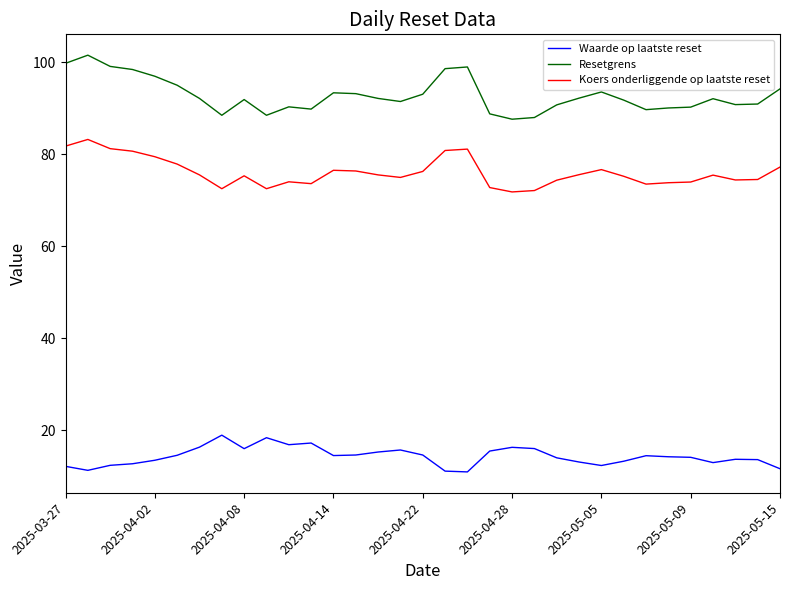

What is the difference between the maximum and minimum values in the Waarde op laatste reset series?

8.0